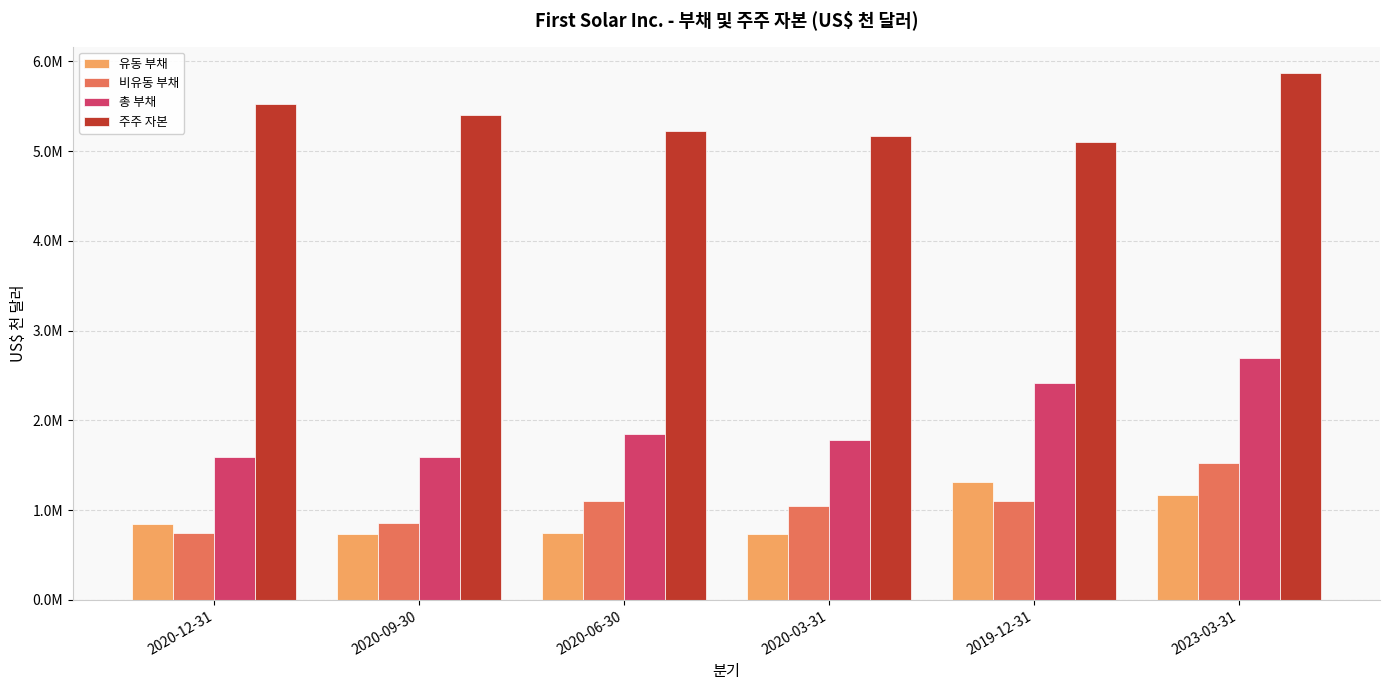

Are the bars horizontal?

No